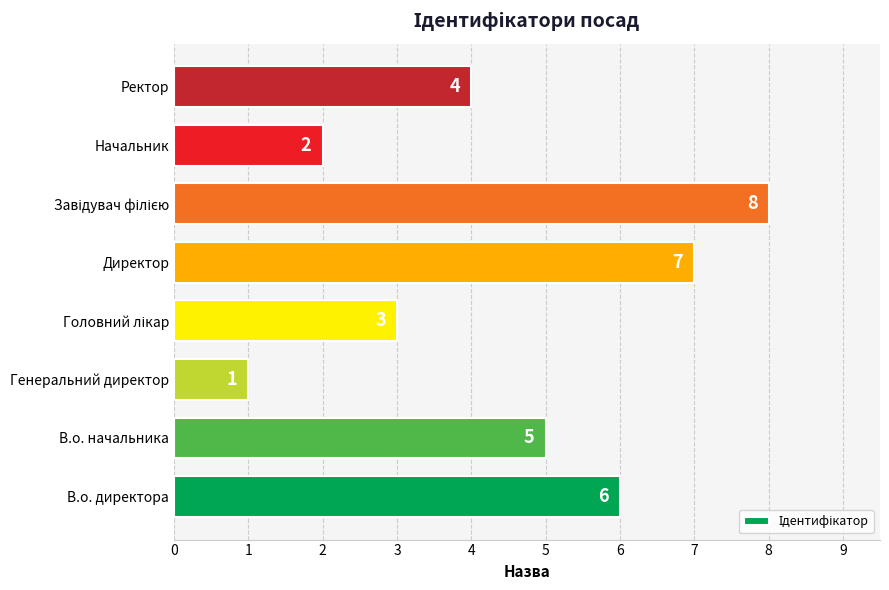

Read the value at В.о. директора.

6